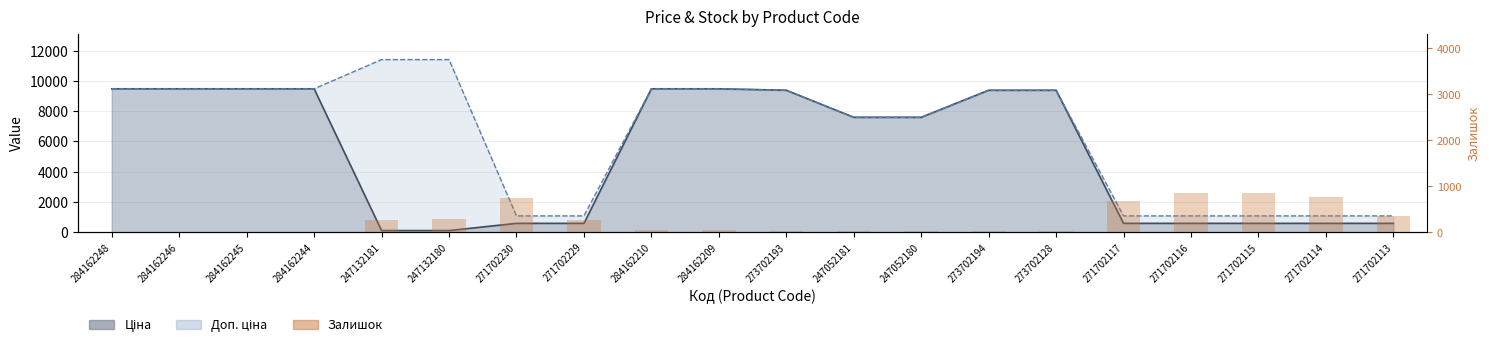

What is the label of the 17th bar from the left?

271702116